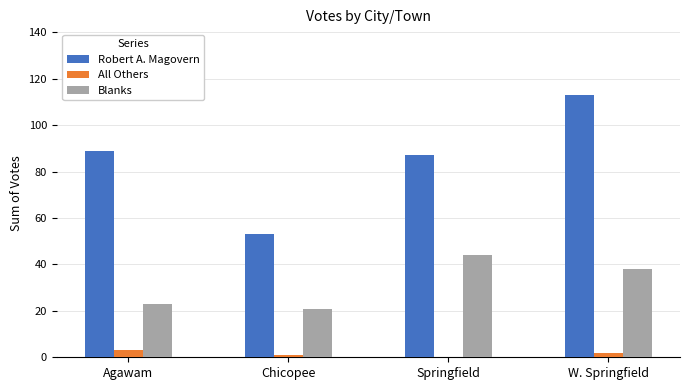

What is the approximate value of Robert A. Magovern at Chicopee?

53